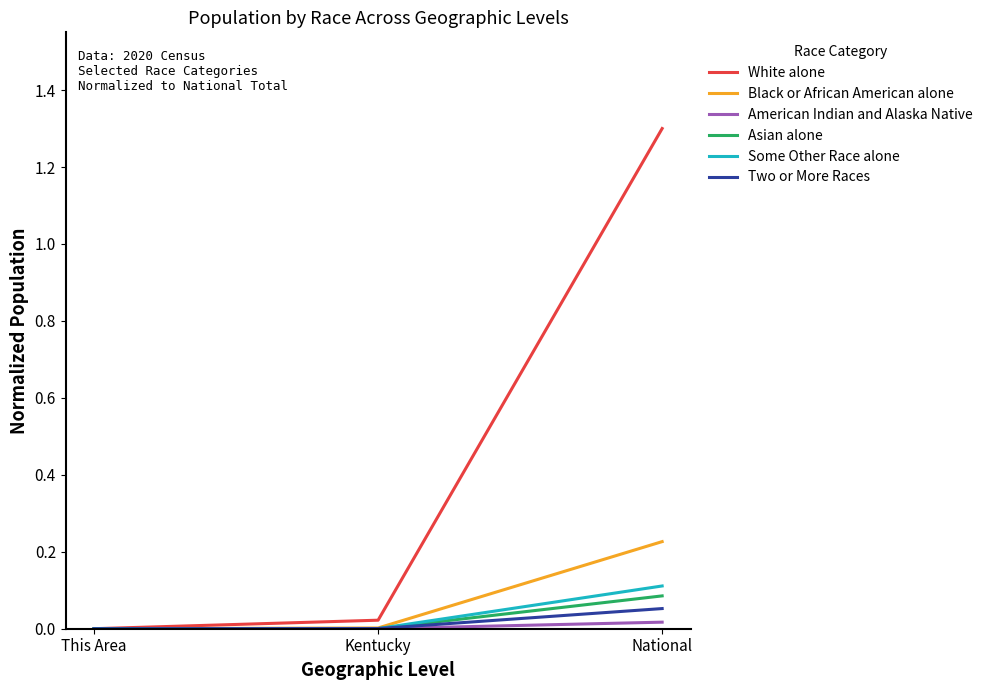

The value of White alone at National is 0.7. True or false?

False